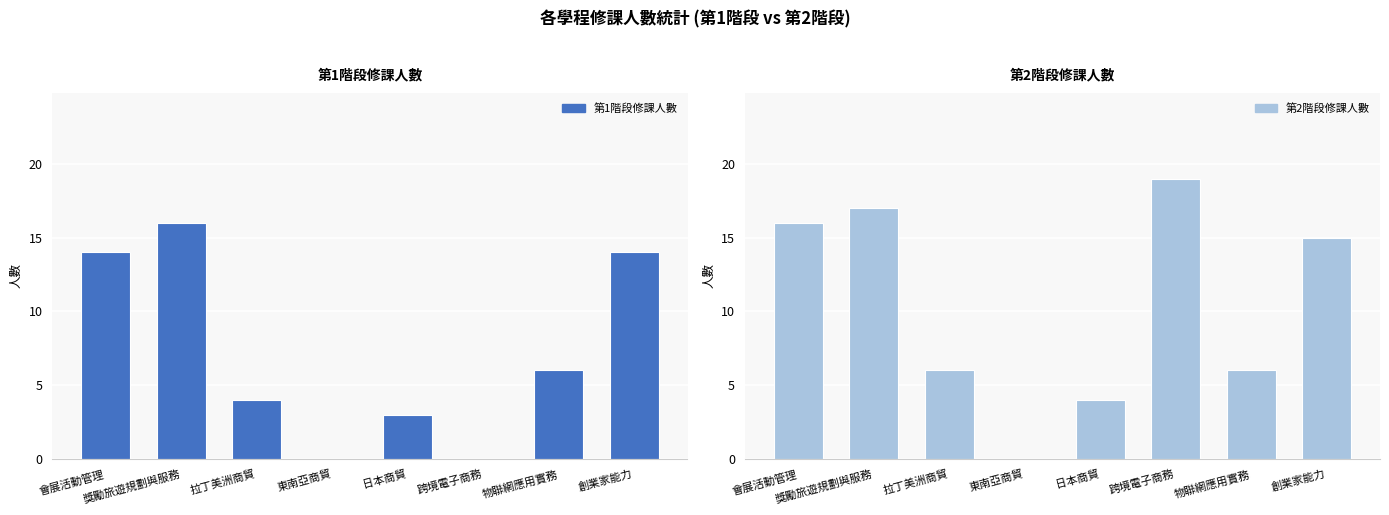

At which category is the sum across all series the highest?

獎勵旅遊規劃與服務